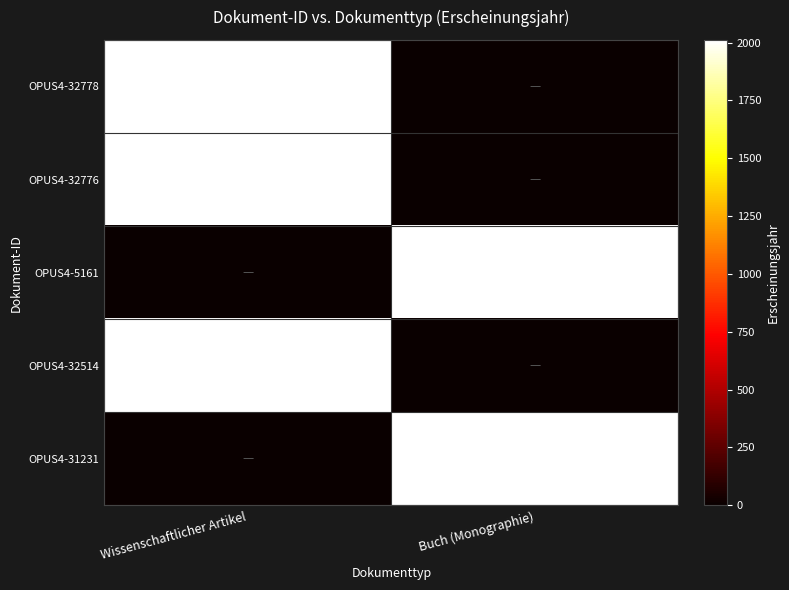

Is it true that OPUS4-31231 equals 3137 at Buch (Monographie)?

False